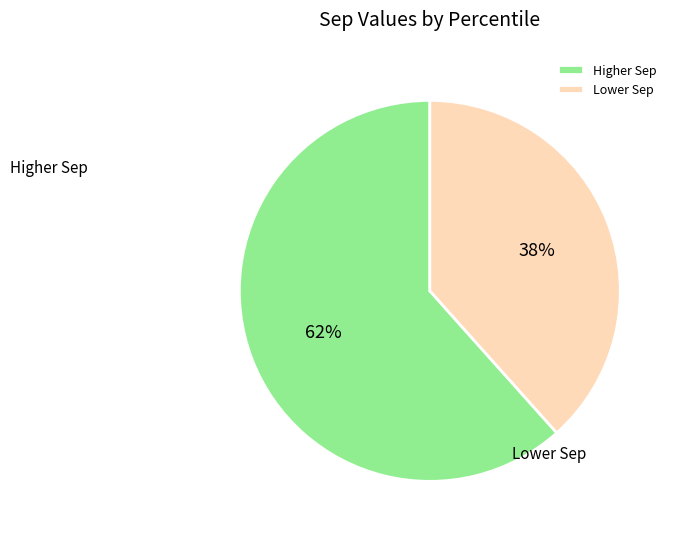

Rank the categories by value from lowest to highest.

Lower Sep, Higher Sep